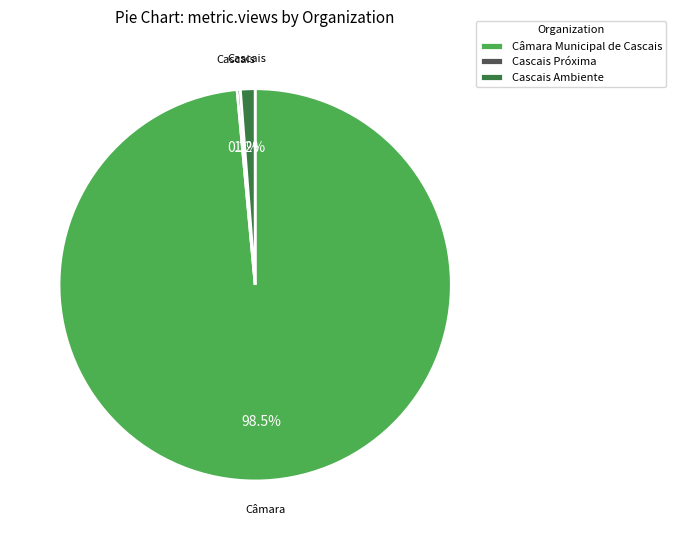

Between Cascais Ambiente and Câmara Municipal de Cascais, which is larger?

Câmara Municipal de Cascais